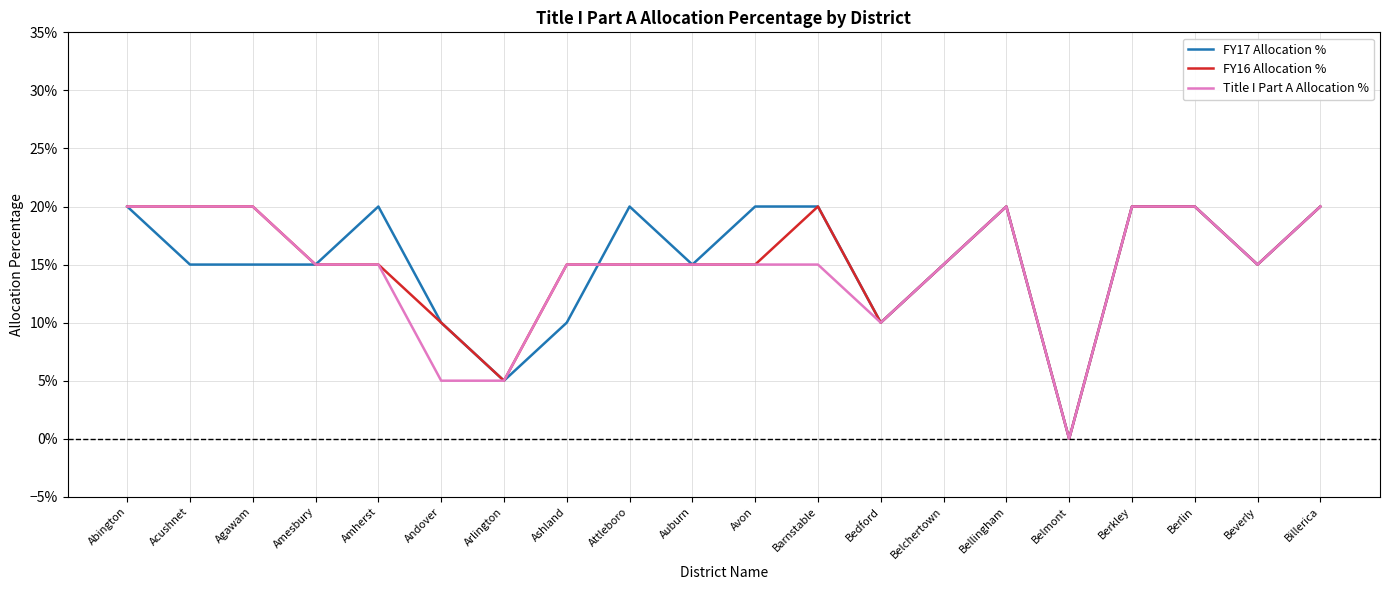

How many interior local valleys does the FY16 Allocation % series have?

4